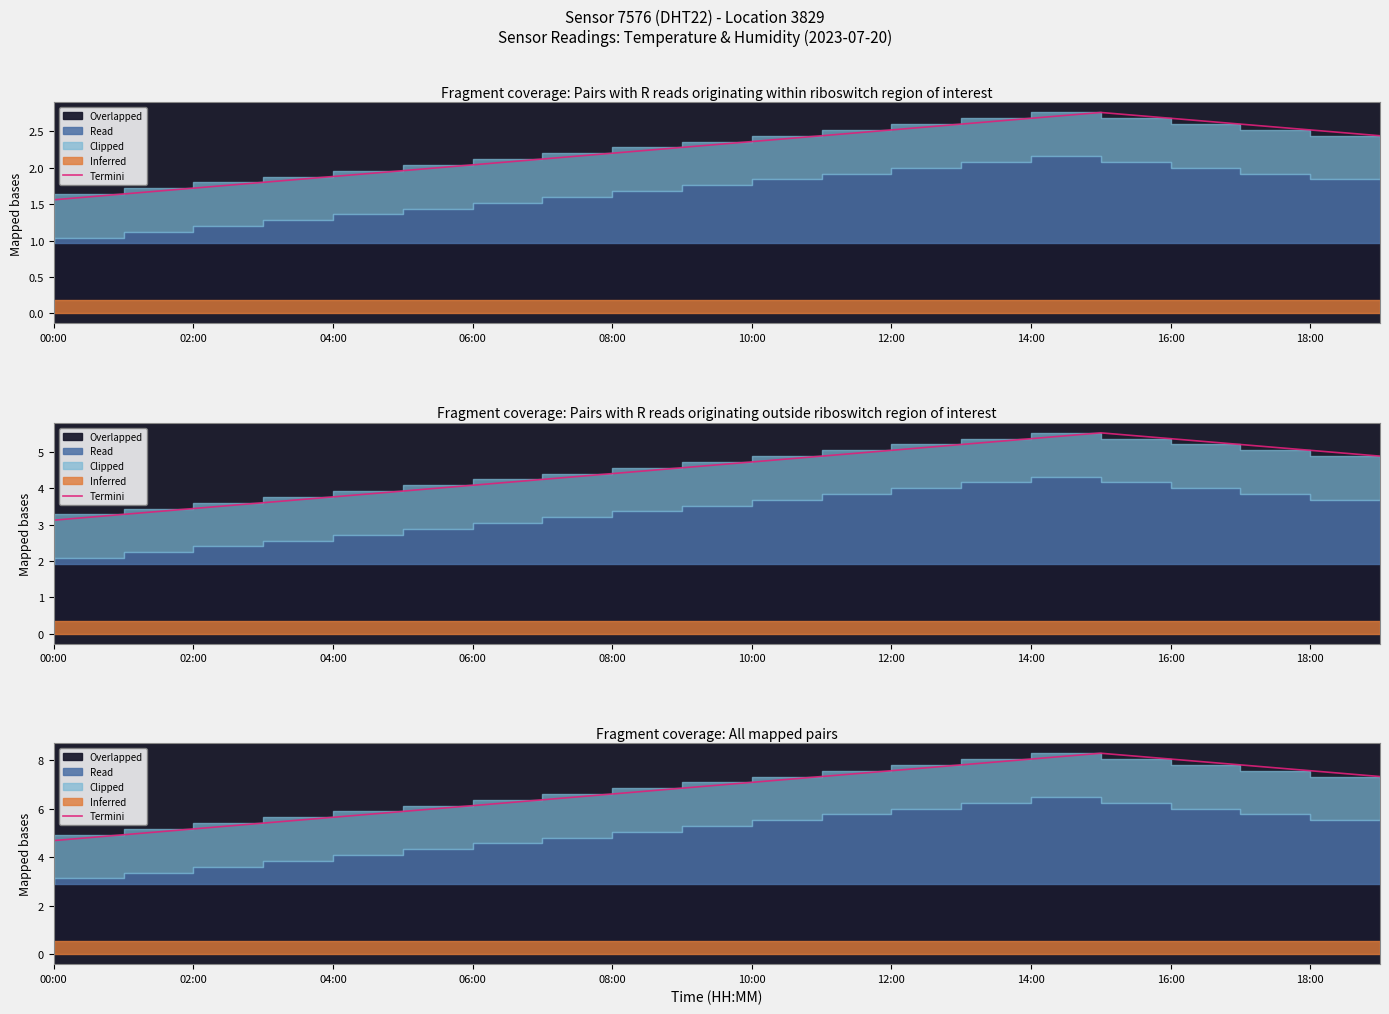

Is it true that the value at 18:00 is 7.6?

True